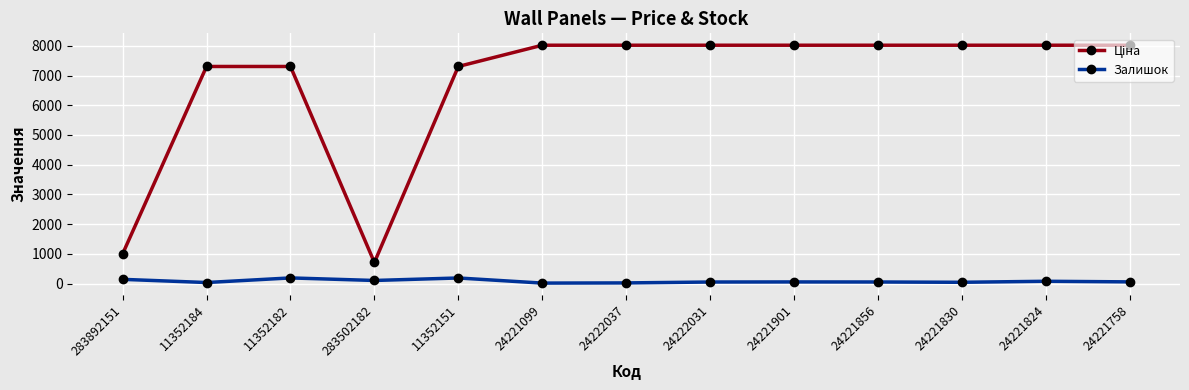

Is it true that Залишок equals 35.0 at 11352184?

True